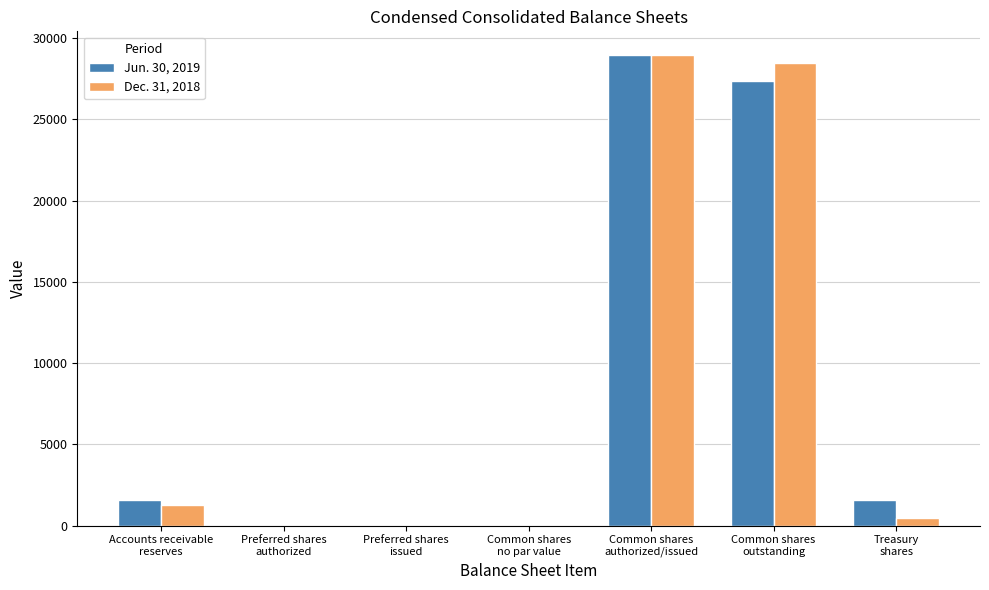

Reading left to right, extract all data points from this chart.

Jun. 30, 2019: 1592	0	0	0	28966	27367	1599
Dec. 31, 2018: 1243	0	0	0	28966	28488	478